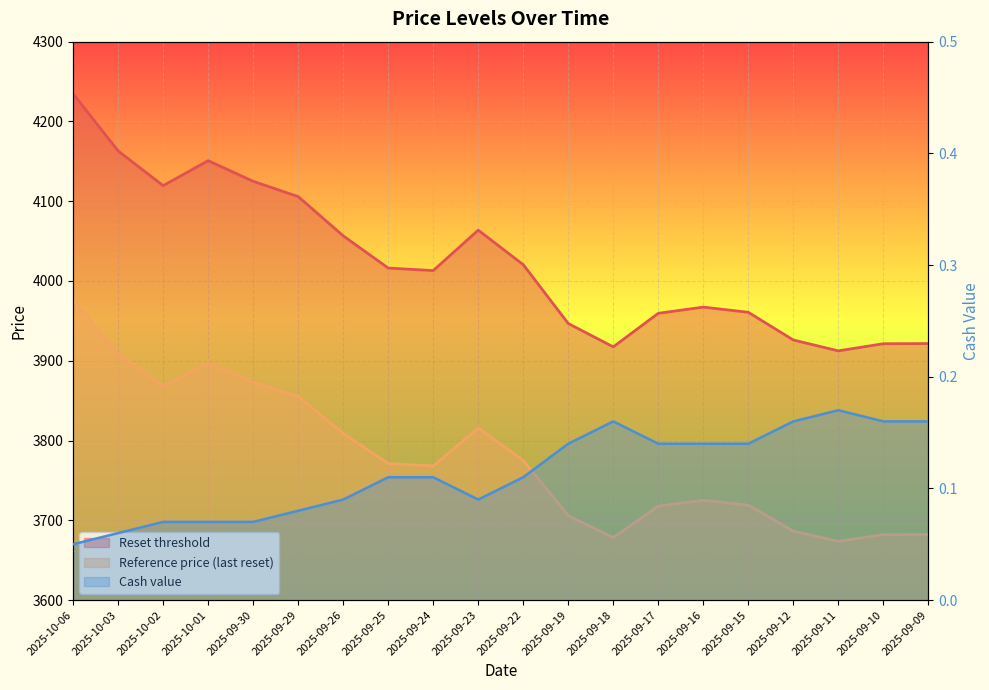

At which category is the sum across all series the highest?

2025-10-06